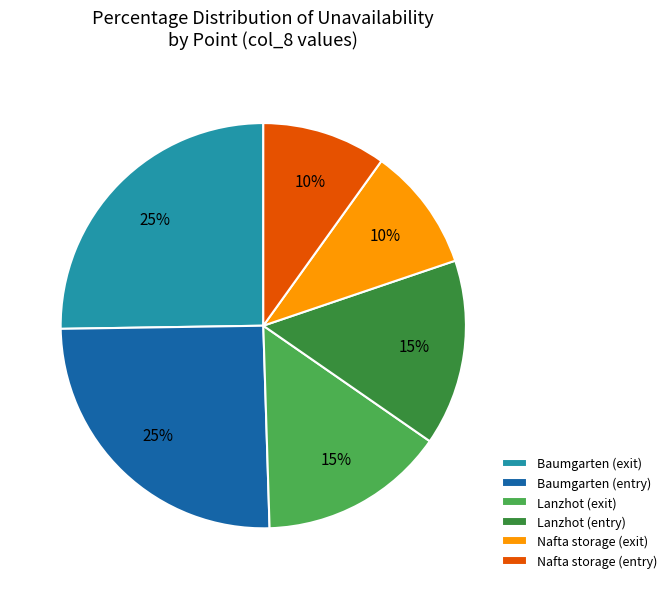

Between Nafta storage (exit) and Baumgarten (entry), which is larger?

Baumgarten (entry)